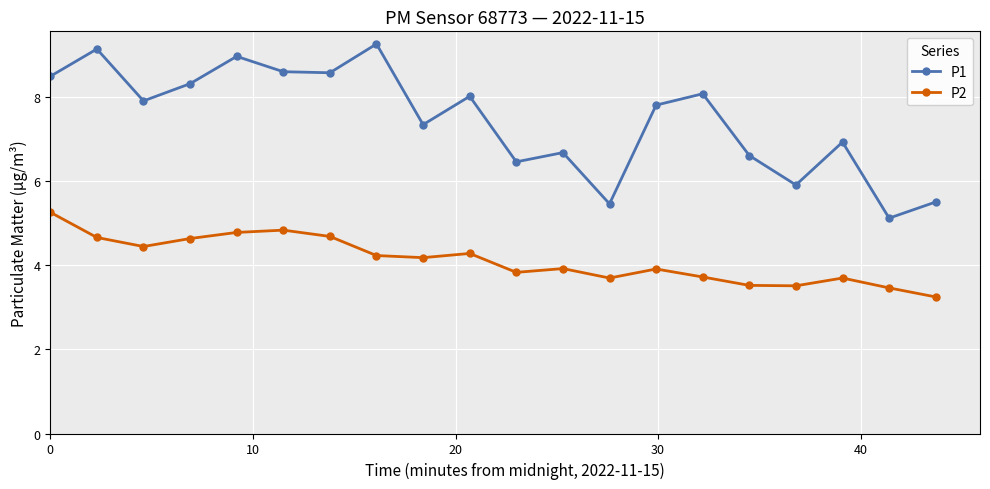

Which series has the widest spread of values?

P1